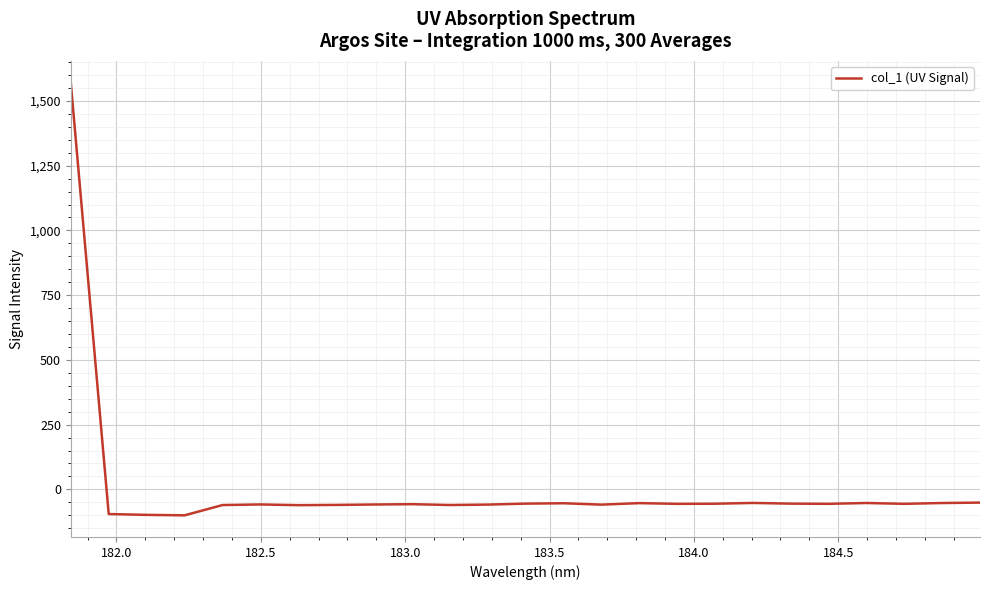

What is the maximum value shown in the chart?

1571.2